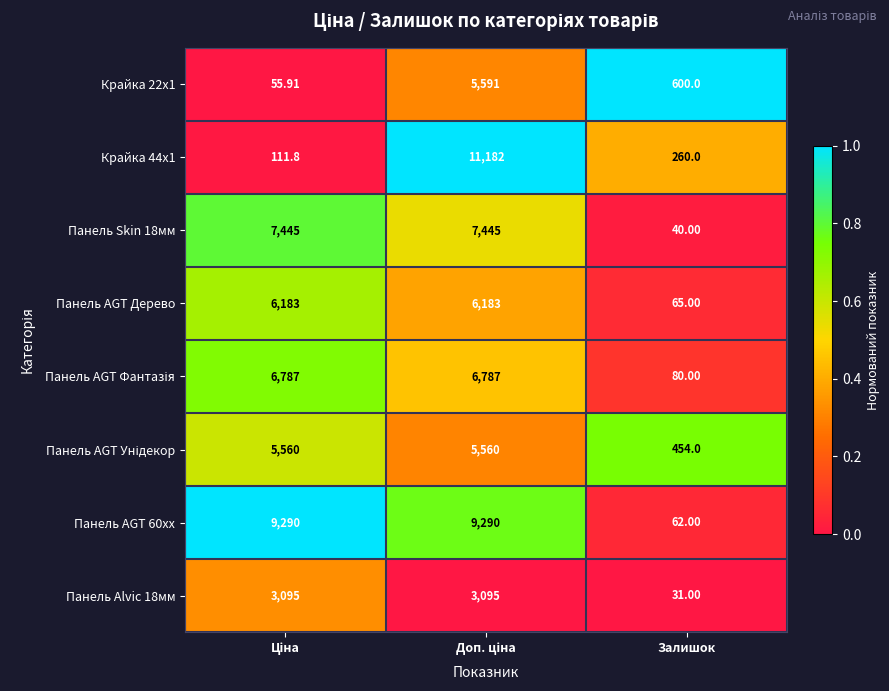

At which label does Панель AGT 60xx reach its minimum?

Залишок